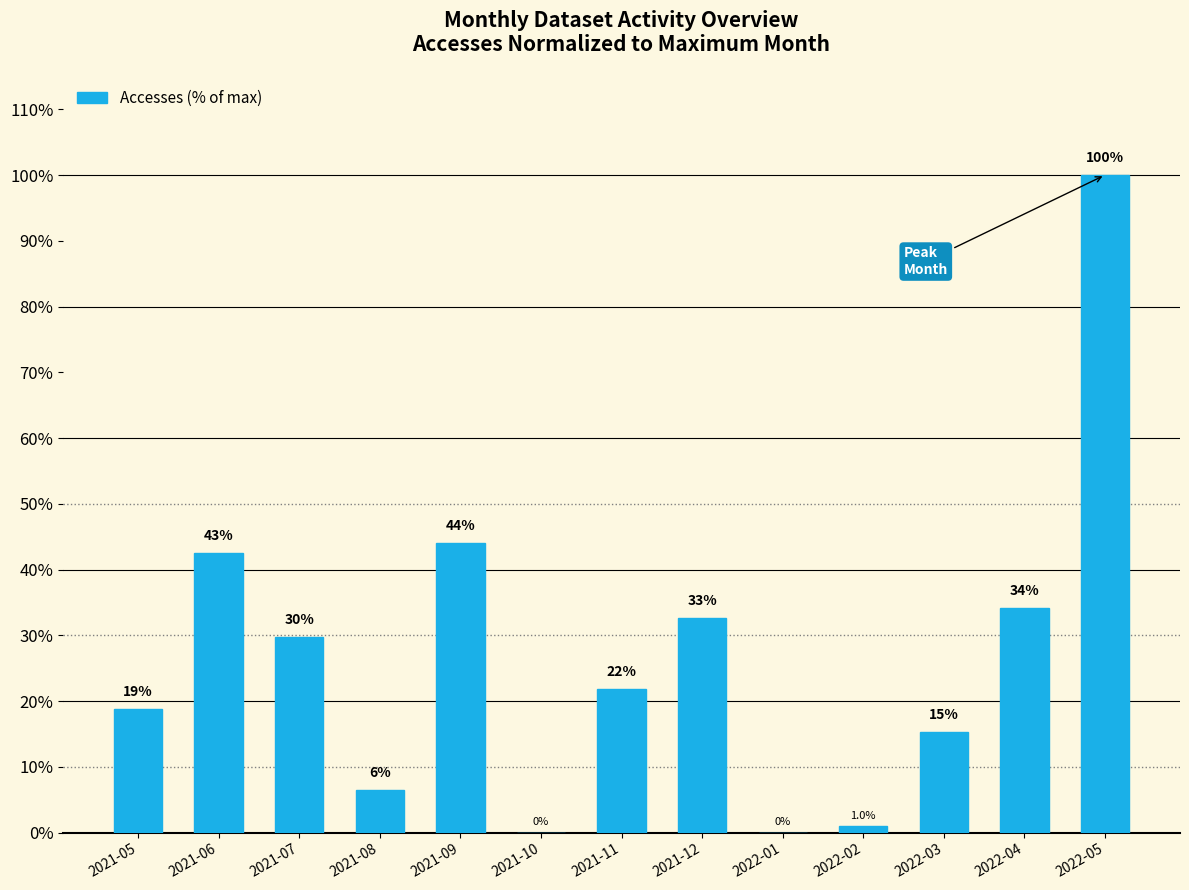

Are the bars grouped side by side (vs. stacked)?

No